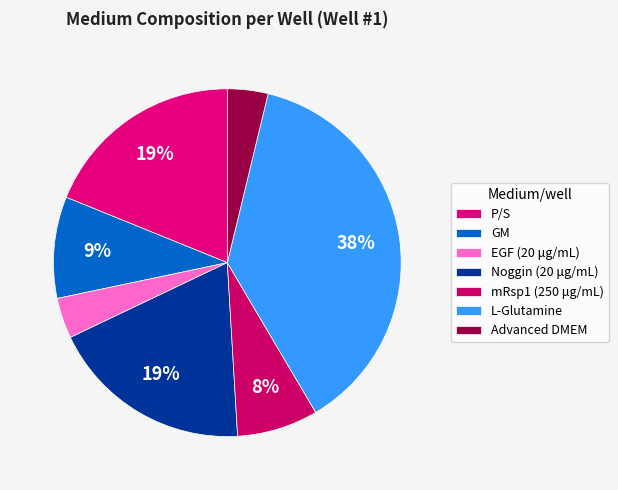

The mRsp1 (250 μg/mL) slice represents 8% of the pie. True or false?

True